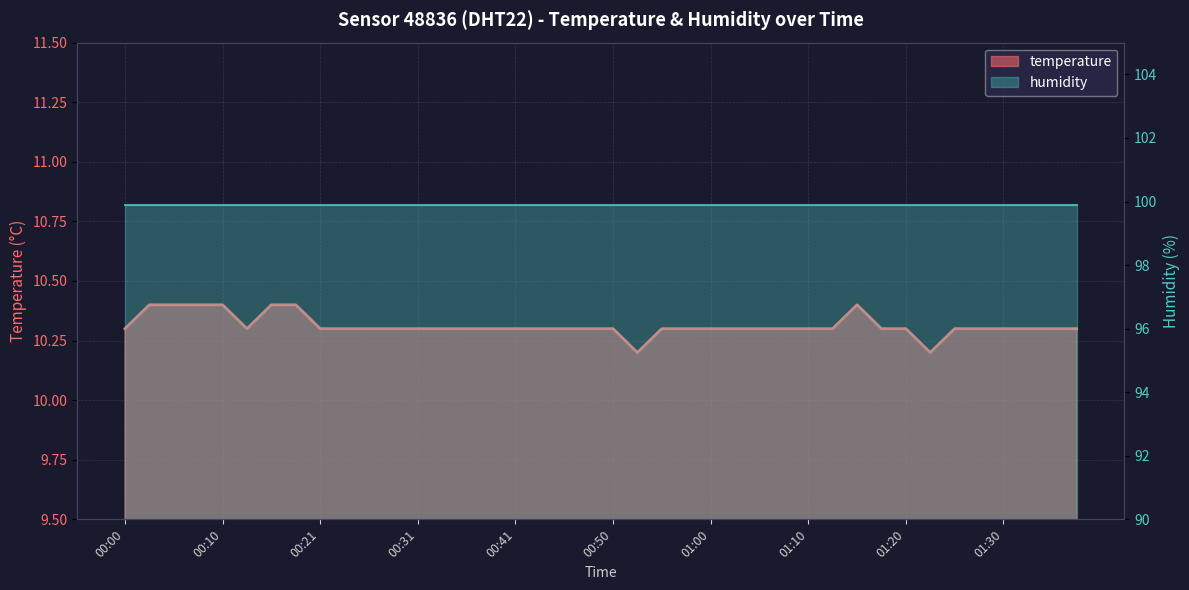

Reading right to left, list all the values displayed in this chart.

01:37=10.3	01:35=10.3	01:32=10.3	01:30=10.3	01:27=10.3	01:25=10.3	01:22=10.2	01:20=10.3	01:18=10.3	01:15=10.4	01:13=10.3	01:10=10.3	01:08=10.3	01:05=10.3	01:03=10.3	01:00=10.3	00:58=10.3	00:55=10.3	00:53=10.2	00:50=10.3	00:48=10.3	00:45=10.3	00:43=10.3	00:41=10.3	00:38=10.3	00:36=10.3	00:33=10.3	00:31=10.3	00:28=10.3	00:26=10.3	00:23=10.3	00:21=10.3	00:18=10.4	00:15=10.4	00:12=10.3	00:10=10.4	00:07=10.4	00:05=10.4	00:02=10.4	00:00=10.3